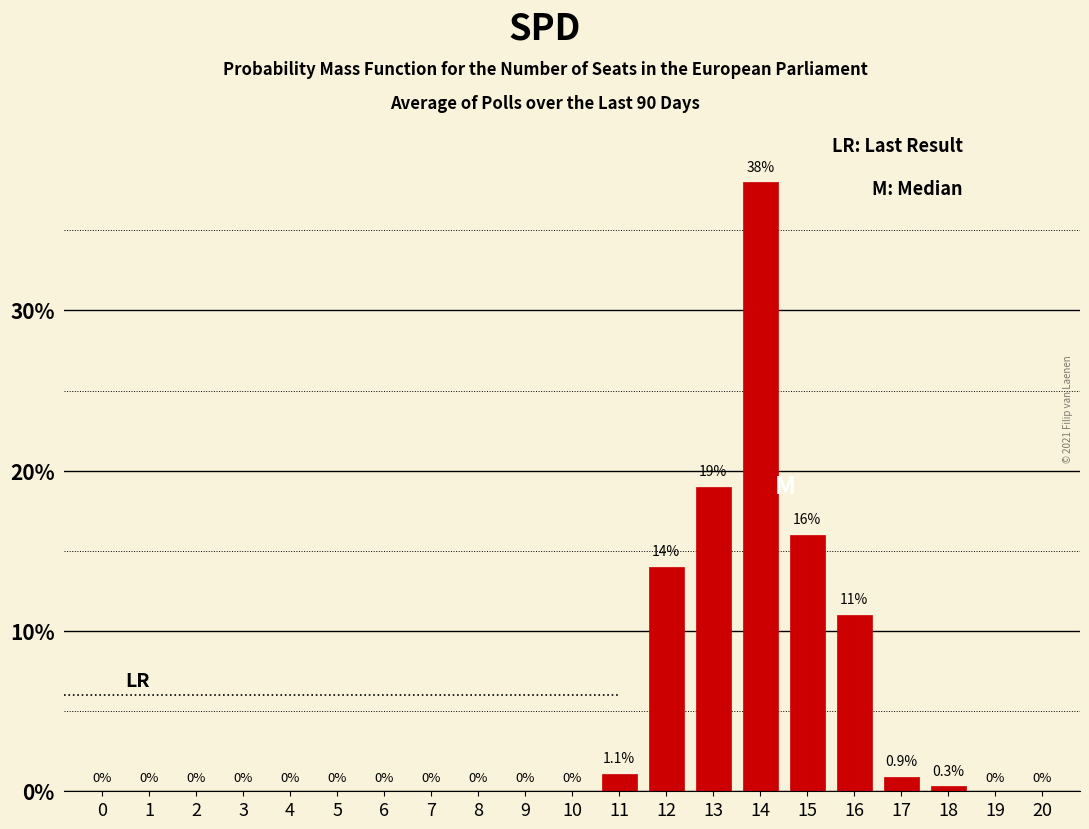

Reading left to right, list all the values displayed in this chart.

0=0.0	1=0.0	2=0.0	3=0.0	4=0.0	5=0.0	6=0.0	7=0.0	8=0.0	9=0.0	10=0.0	11=1.1	12=14.0	13=19.0	14=38.0	15=16.0	16=11.0	17=0.9	18=0.3	19=0.0	20=0.0